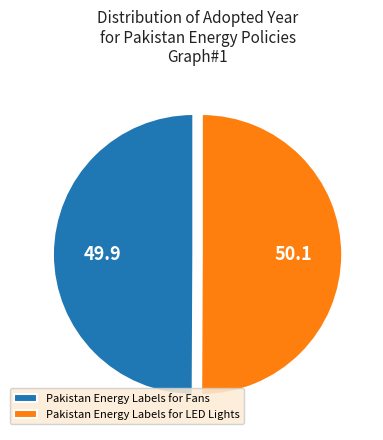

How many slices are in this pie chart?

2